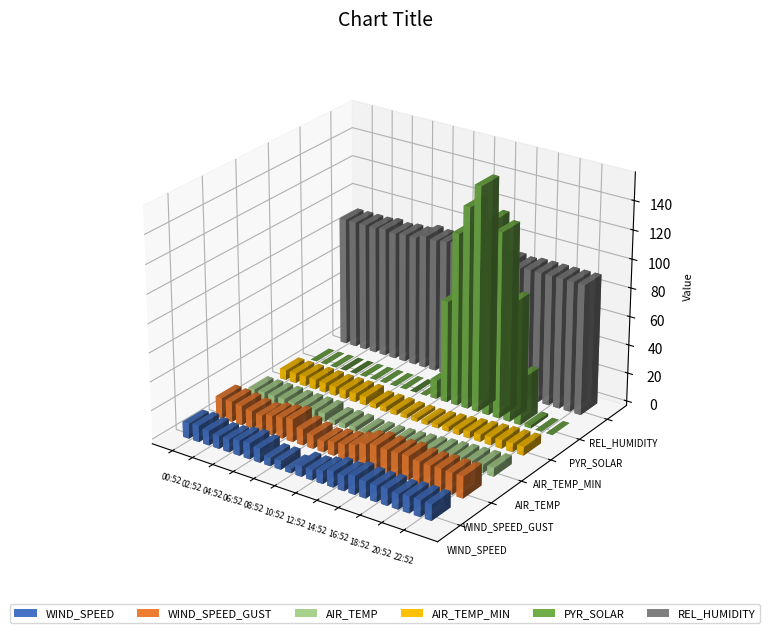

The WIND_SPEED_GUST series shows 11.3 at 08:52. True or false?

True